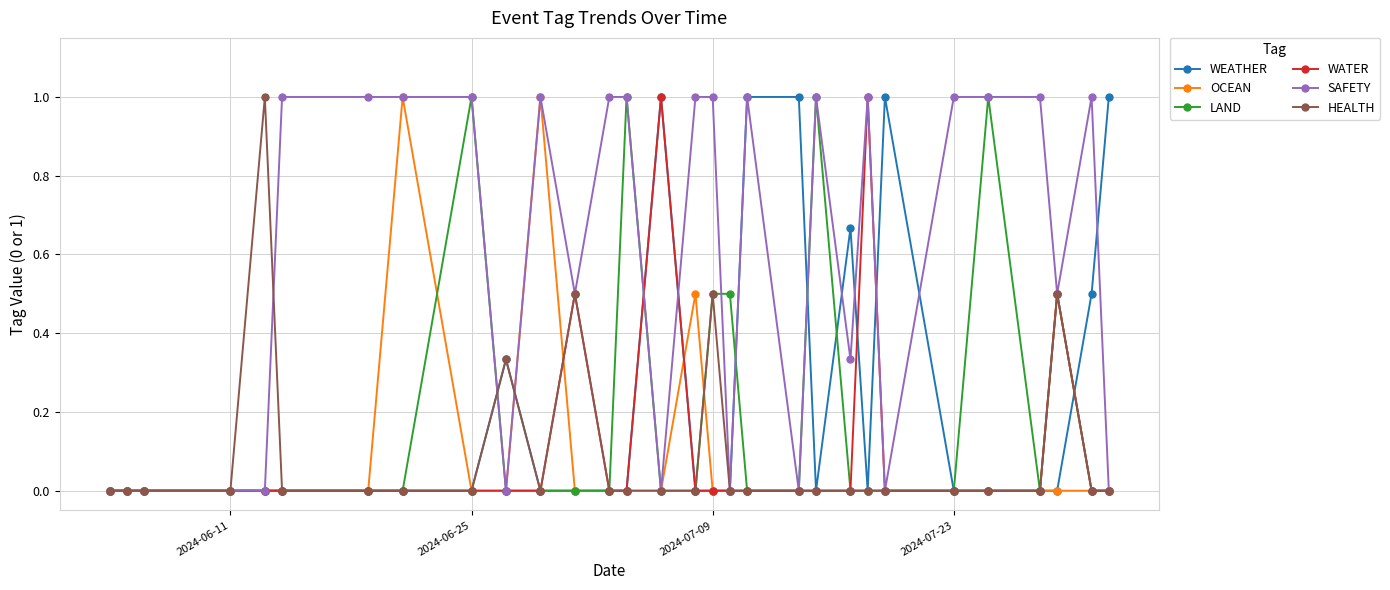

True or false: OCEAN has more than 0 points higher than both neighbors.

True